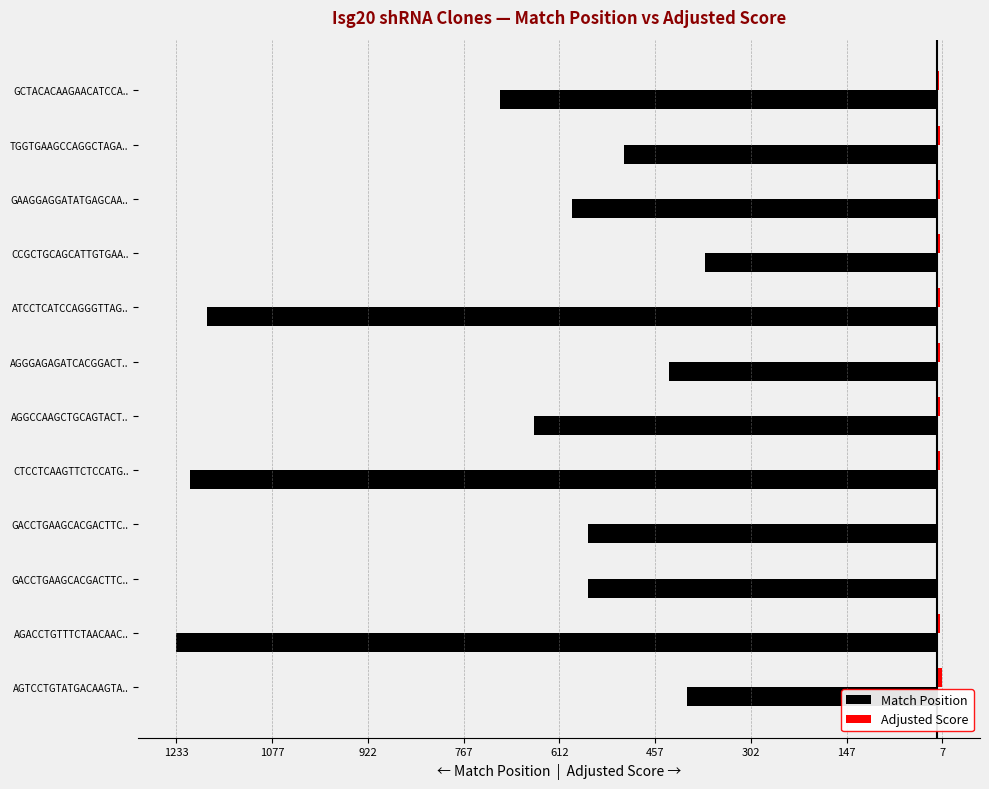

Reading right to left, transcribe all the data shown in this chart.

Match Position: -709.0	-508.0	-592.0	-376.0	-1184.0	-435.0	-654.0	-1211.0	-566.0	-566.0	-1233.0	-406.0
Adjusted Score: 2.8	3.5	3.5	3.5	3.5	3.5	3.5	3.9	0.5	0.5	3.7	6.9